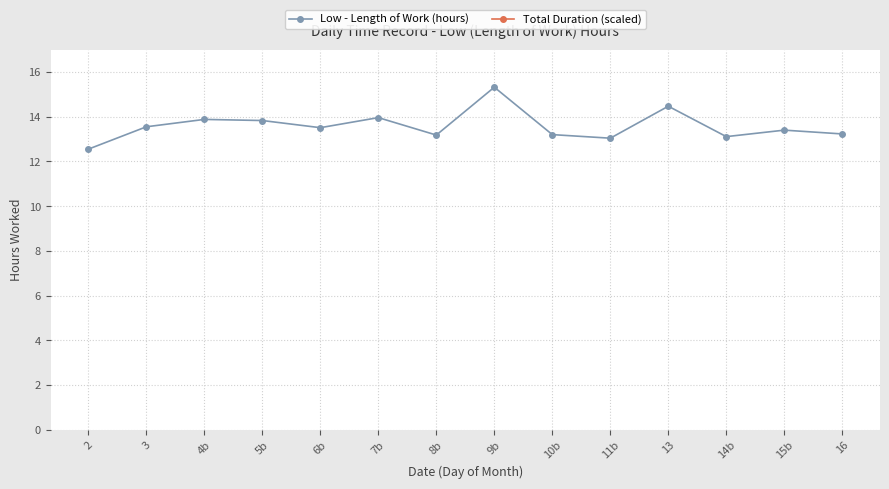

What position from the left is 15b?

13